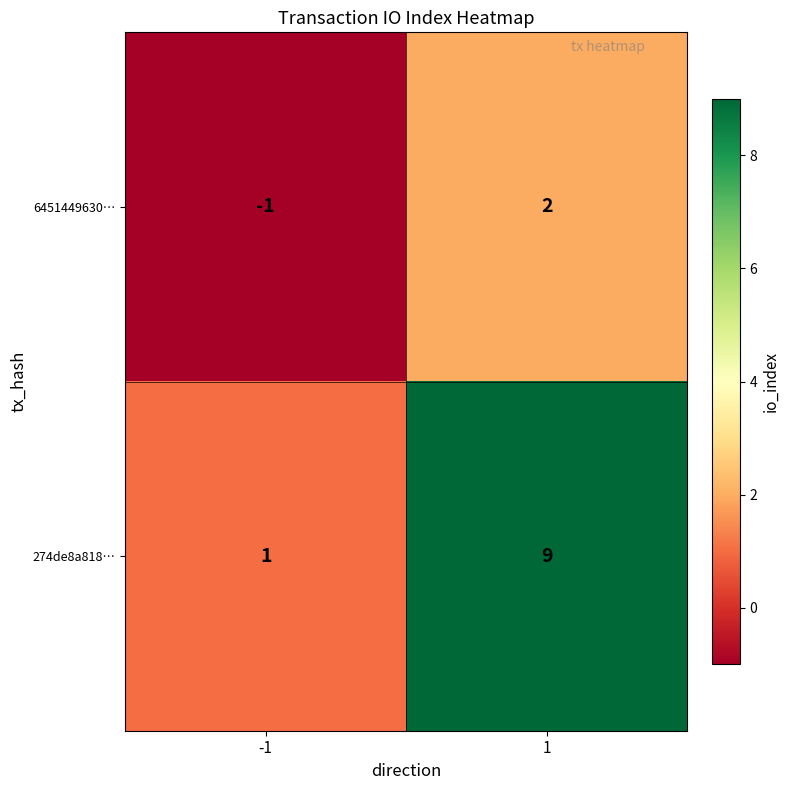

Rank the series by their maximum value, from highest to lowest.

274de8a818…, 6451449630…